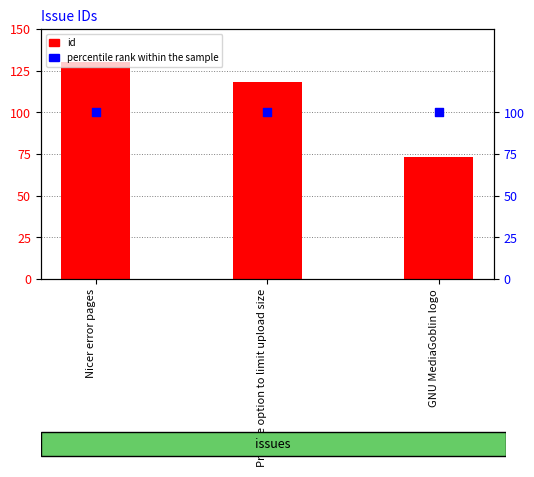

Which series has the largest total across all categories?

id